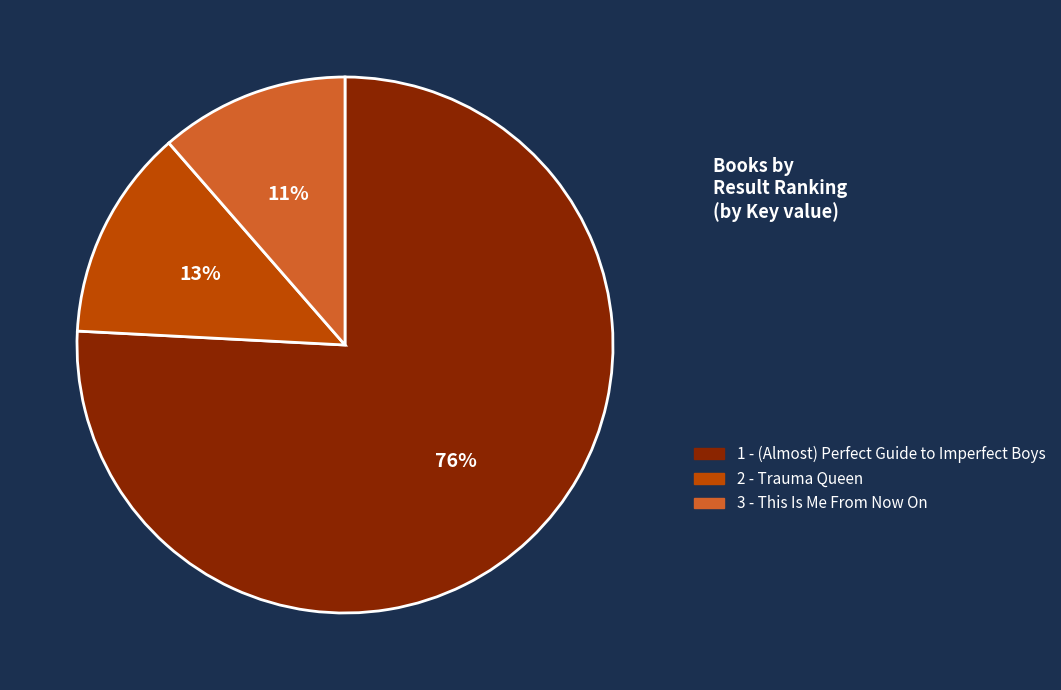

To the nearest percent, what is the difference between the 1 - (Almost) Perfect Guide to Imperfect Boys and 2 - Trauma Queen slice percentages?

63%